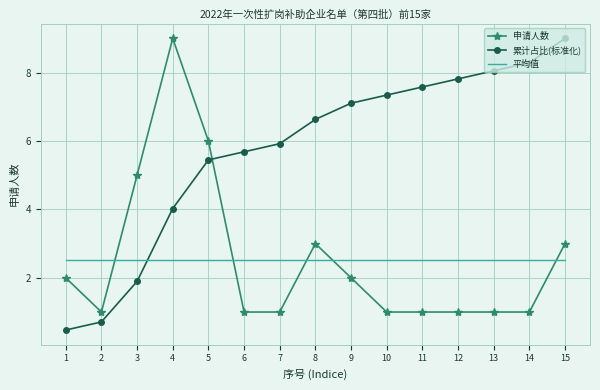

How many intersections are there between 平均值 and 申请人数?

5